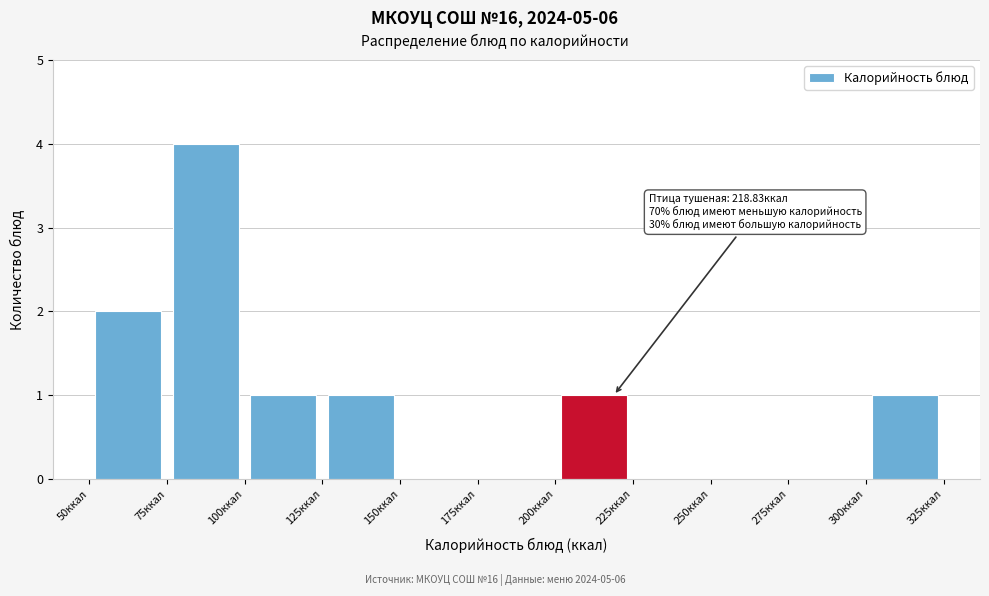

Over which range of the x-axis is the bar tallest?

75 to 100